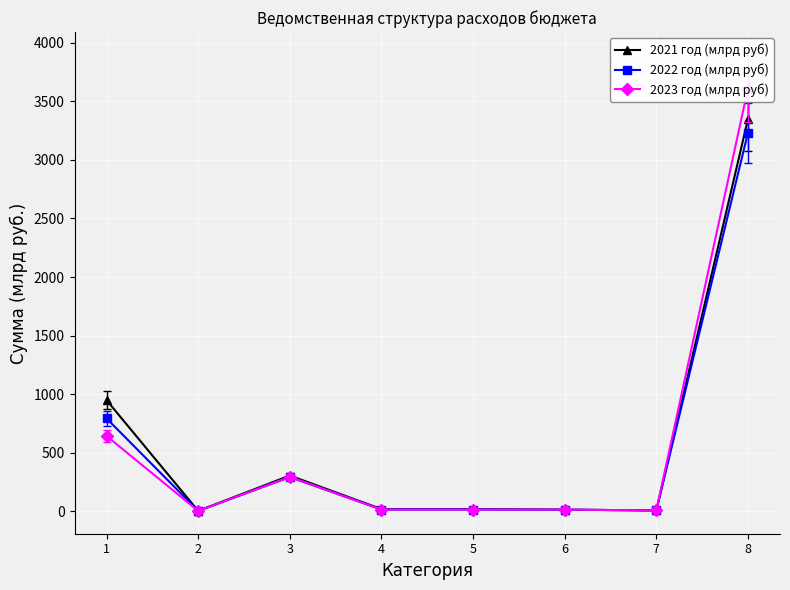

Between 3 and 5, which series saw the biggest shift?

2021 год (млрд руб)